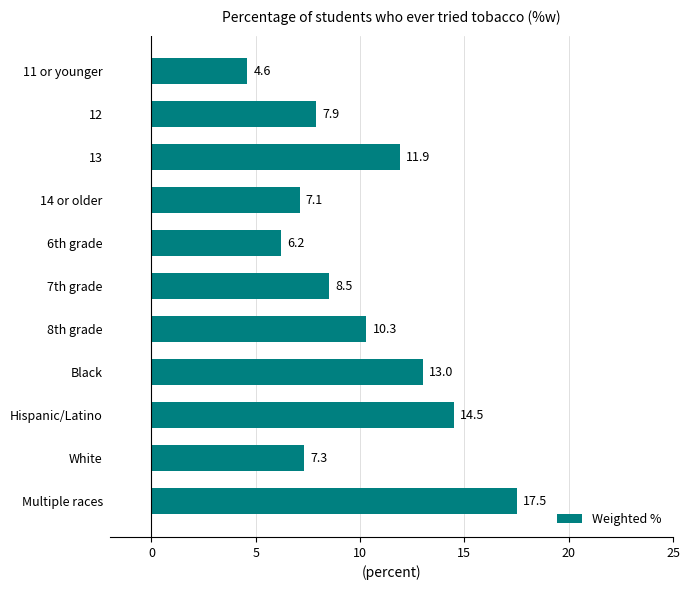

What is the sum of all values?

108.8